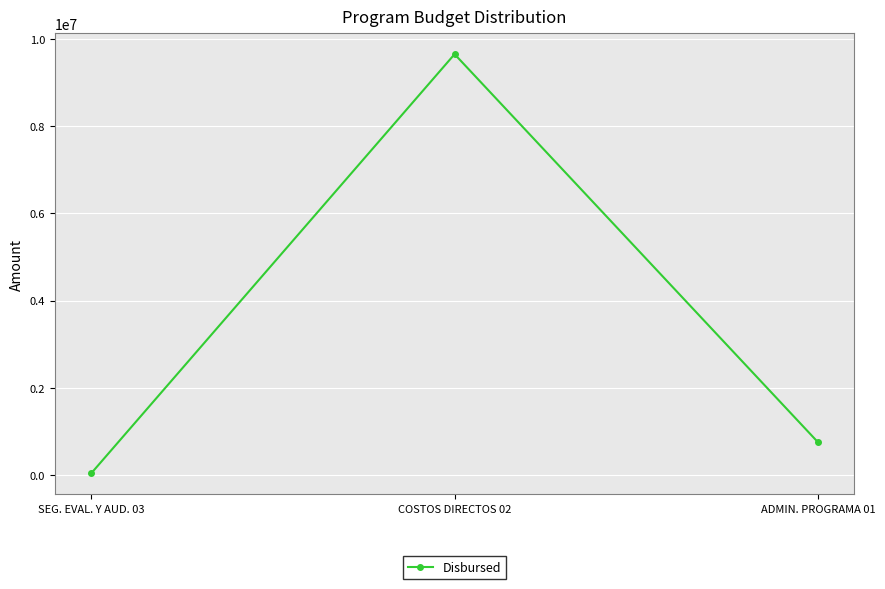

What is the smallest value displayed?

29907.1